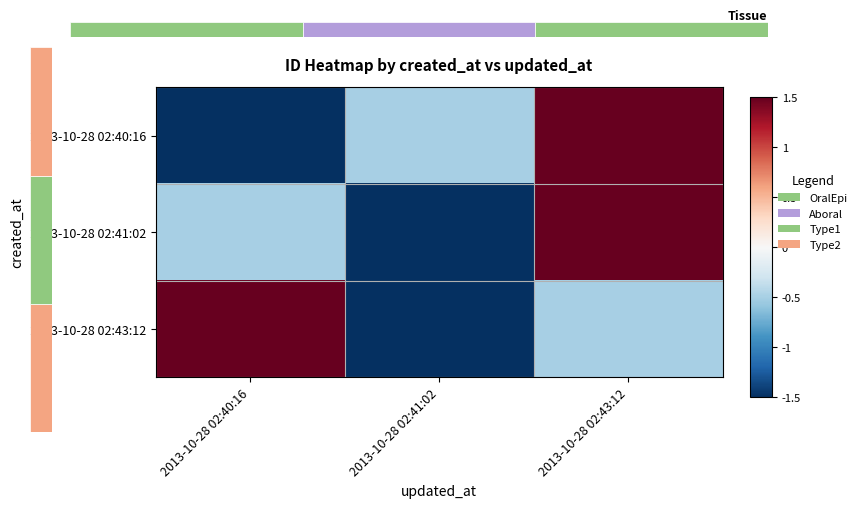

What is the sum of the 2013-10-28 02:40:16 values at 2013-10-28 02:41:02 and 2013-10-28 02:43:12?

1.0